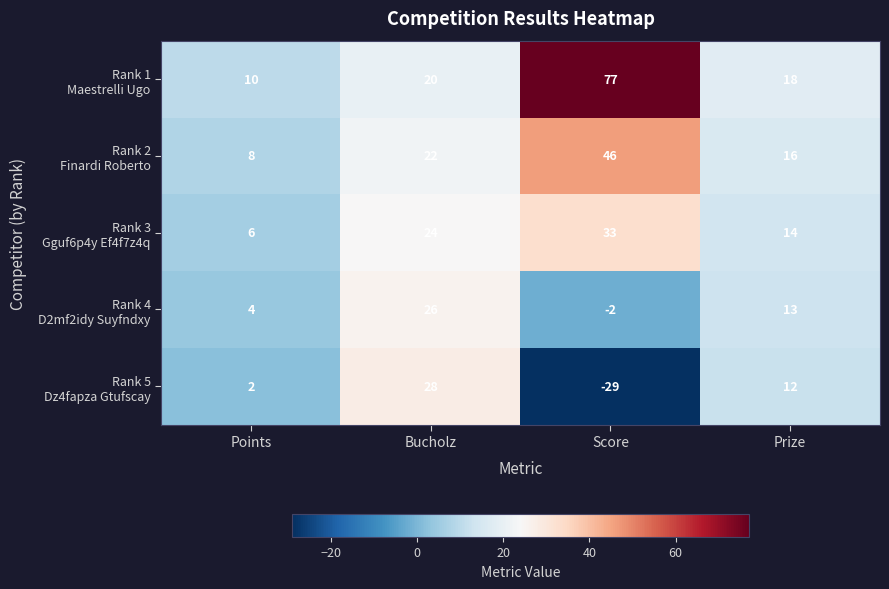

At how many categories does at least one series exceed 3?

4